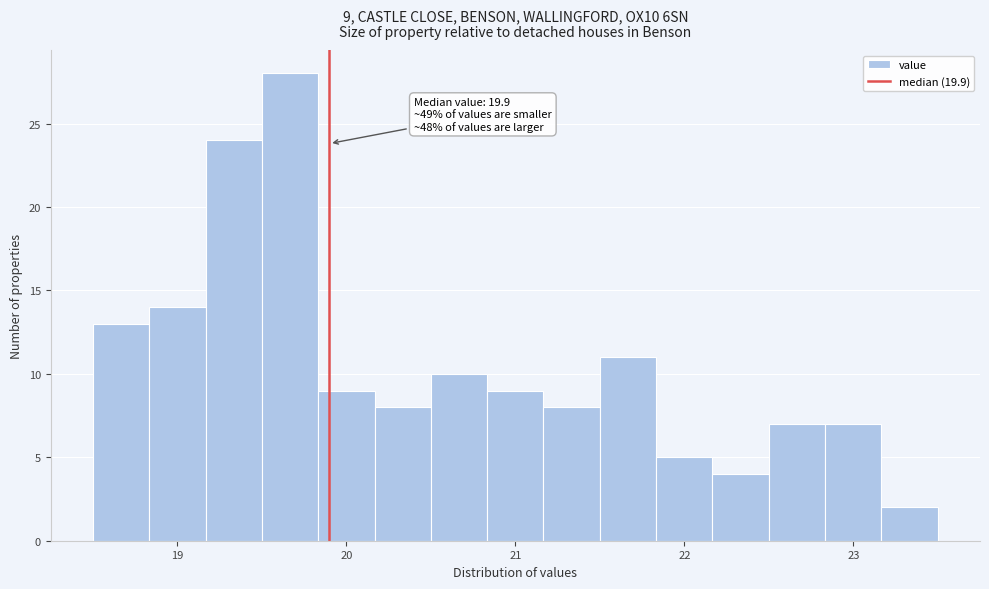

Around what value on the x-axis is the tallest bar? Give the approximate position of its centre, as read against the axis.

19.7